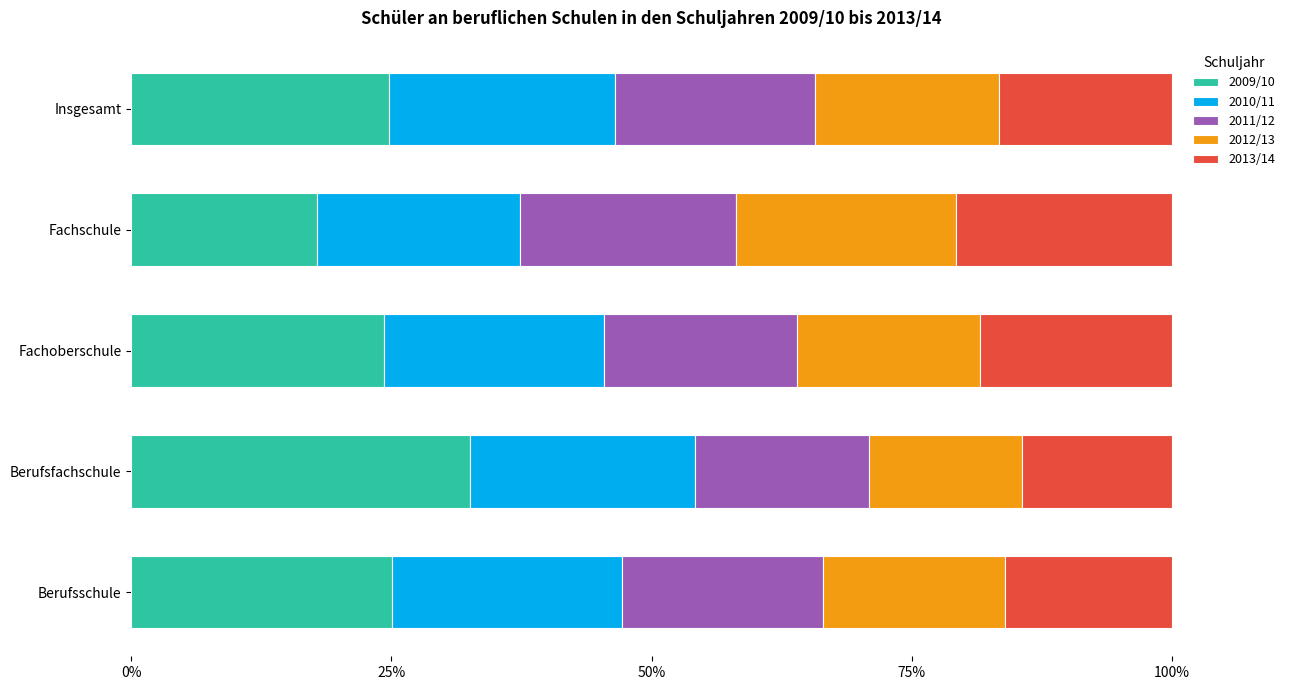

The value of 2009/10 at Fachschule is 17.8. True or false?

True